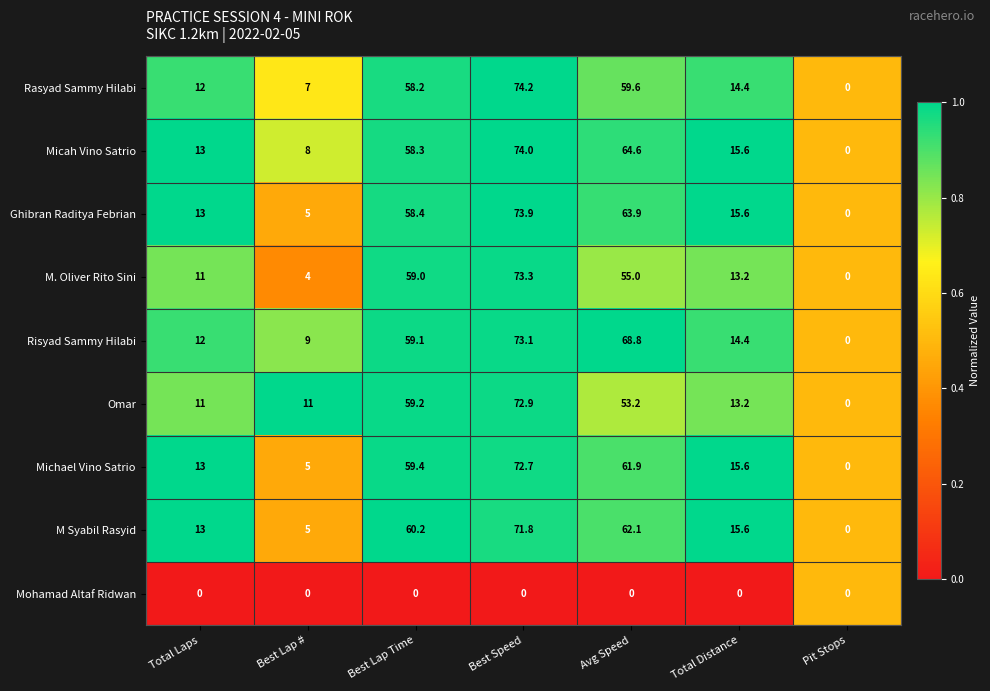

Is it true that Ghibran Raditya Febrian equals 58.4 at Best Lap Time?

True